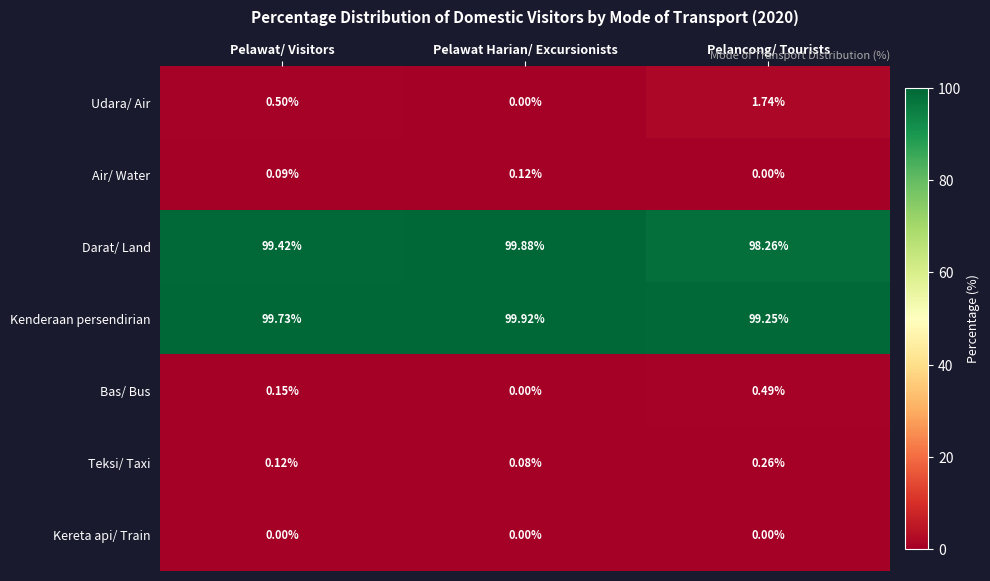

At how many categories does at least one series exceed 59?

3